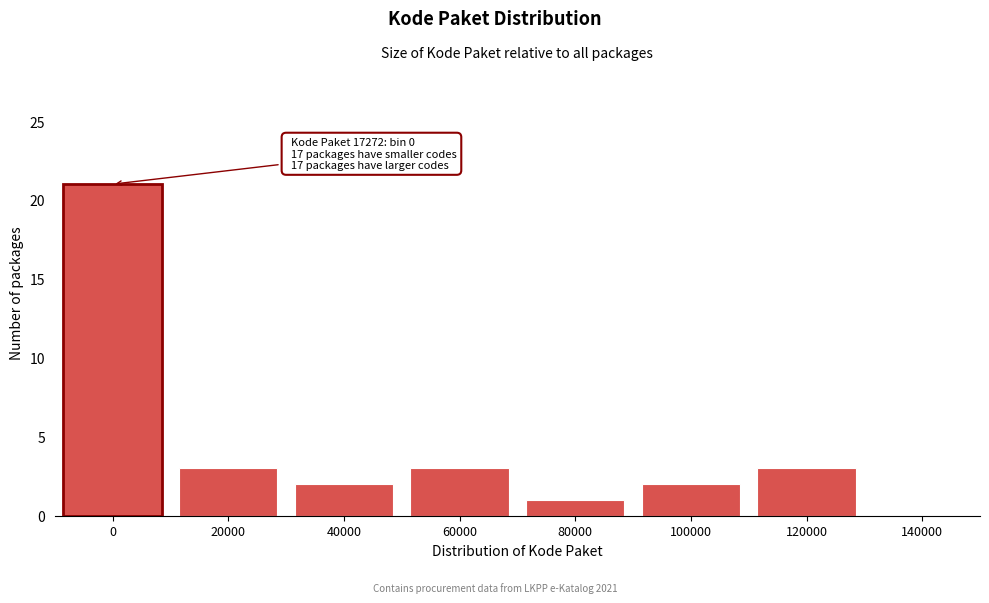

Reading left to right, what are all the values shown in this chart?

0=21	20000=3	40000=2	60000=3	80000=1	100000=2	120000=3	140000=0